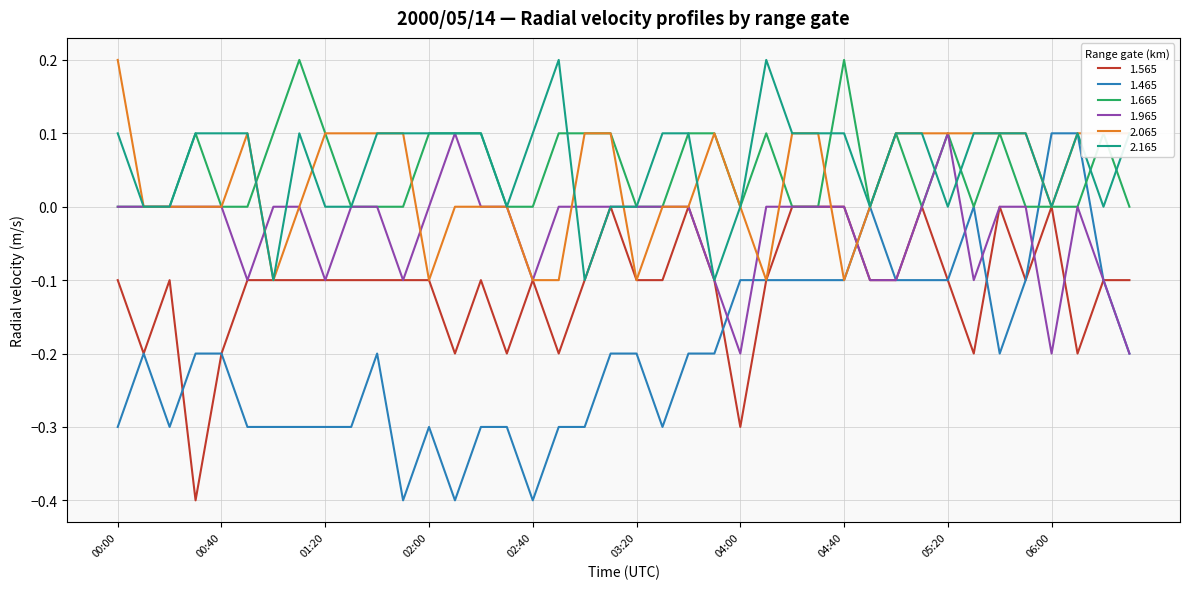

Which series has the largest range (max minus min)?

1.465